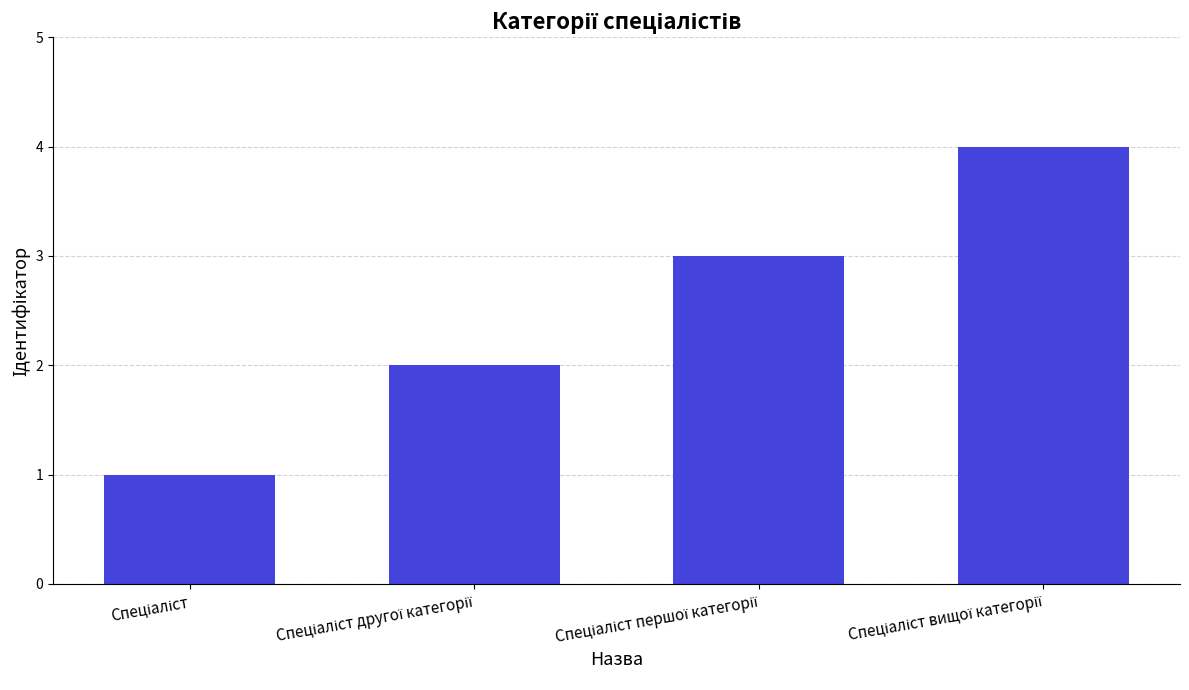

What is the greatest value displayed?

4